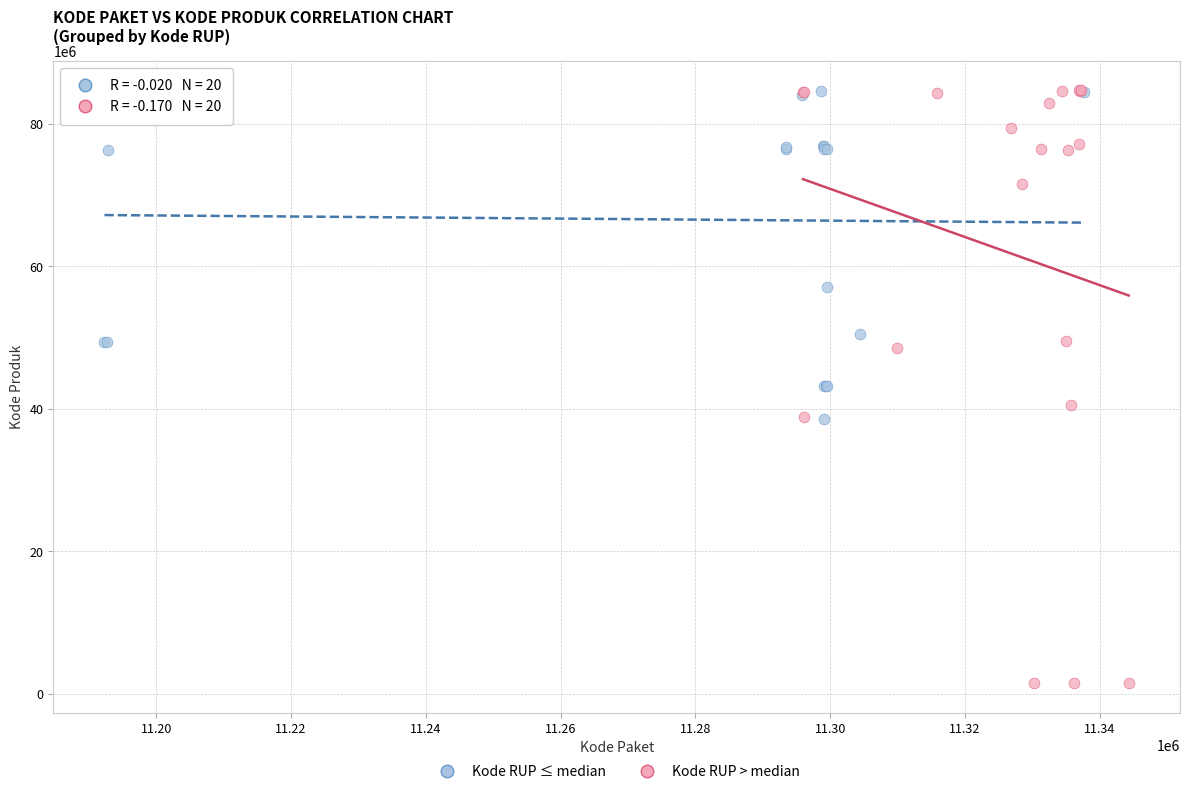

Which series has the widest spread of Y values?

Kode RUP > median